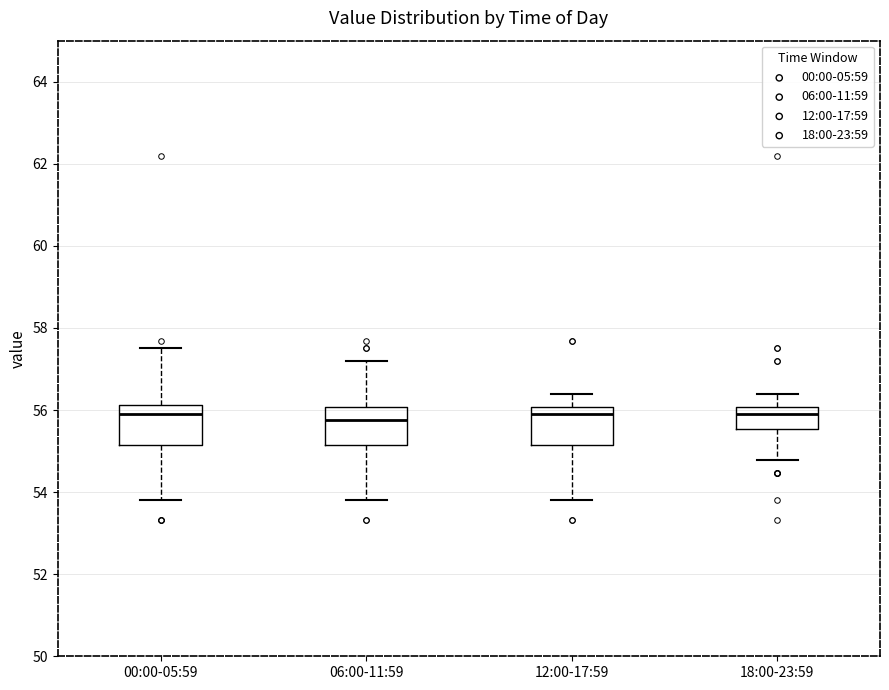

Reading left to right, read every box against the y-axis: the position of its median line, the range the box covers, and the ends of its whiskers. The values are not printed on the chart, so give them approximately, as read against the axis.

00:00-05:59: median 56.0, box 55.2 to 56.2, whiskers 53.8 to 57.6
06:00-11:59: median 55.8, box 55.2 to 56.0, whiskers 53.8 to 57.2
12:00-17:59: median 56.0 (just below the box's upper edge), box 55.2 to 56.0, whiskers 53.8 to 56.4
18:00-23:59: median 56.0 (just below the box's upper edge), box 55.6 to 56.0, whiskers 54.8 to 56.4